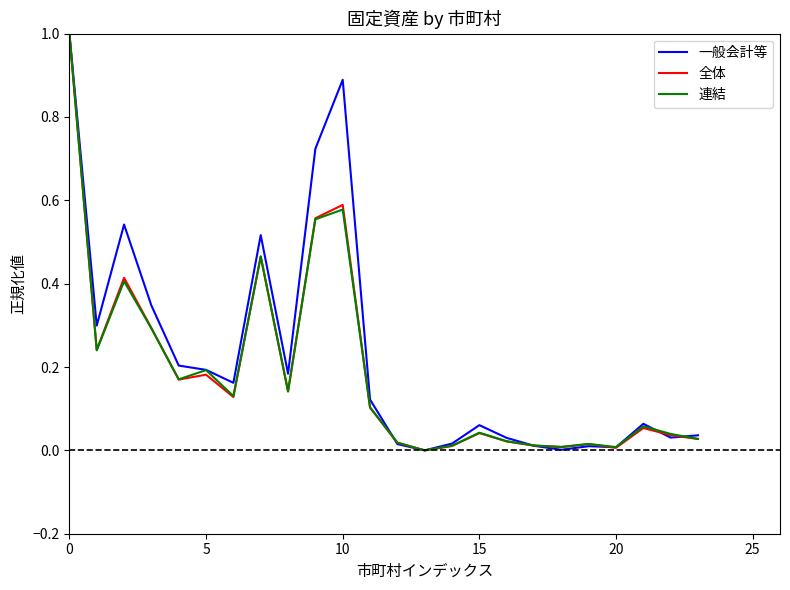

What is the greatest value displayed?

1.0